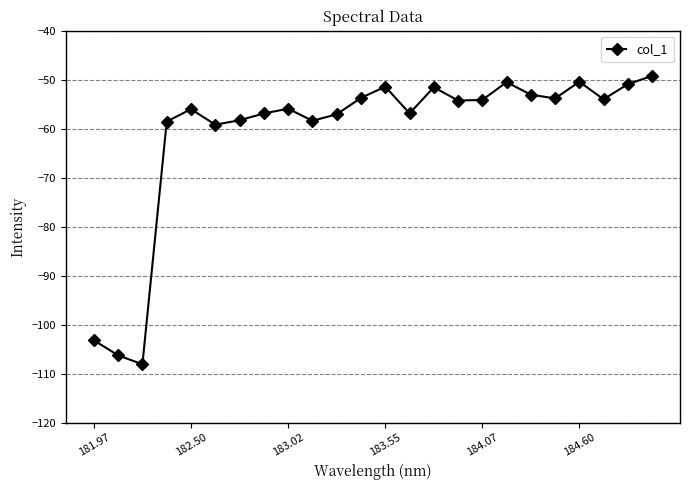

What is the maximum value shown in the chart?

-49.2